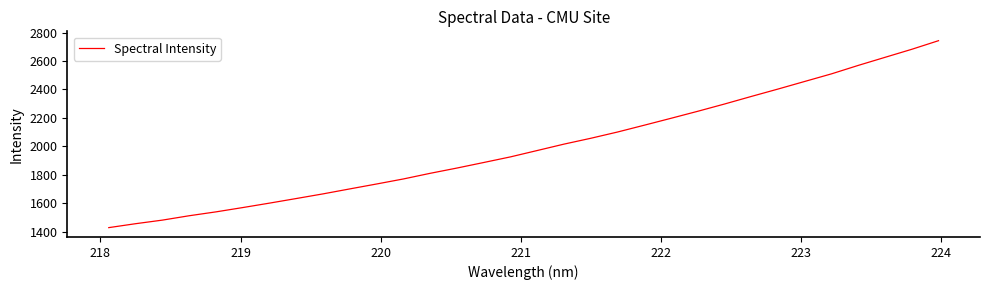

What is the maximum value shown in the chart?

2742.9